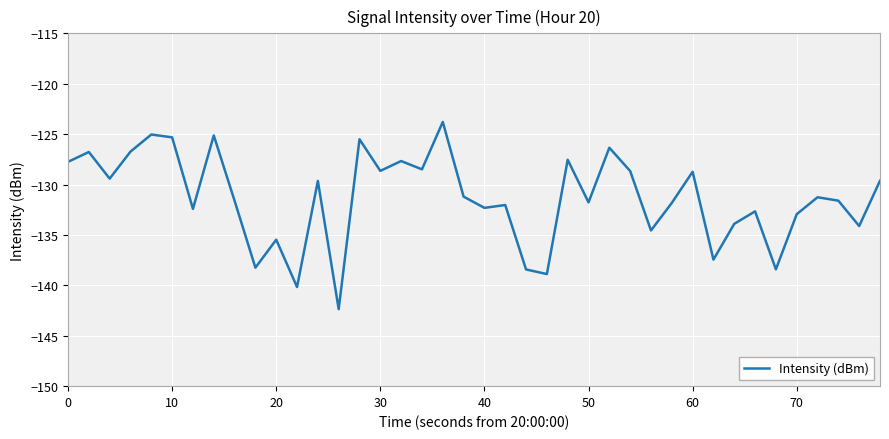

What is the difference between the maximum and minimum values?

18.6